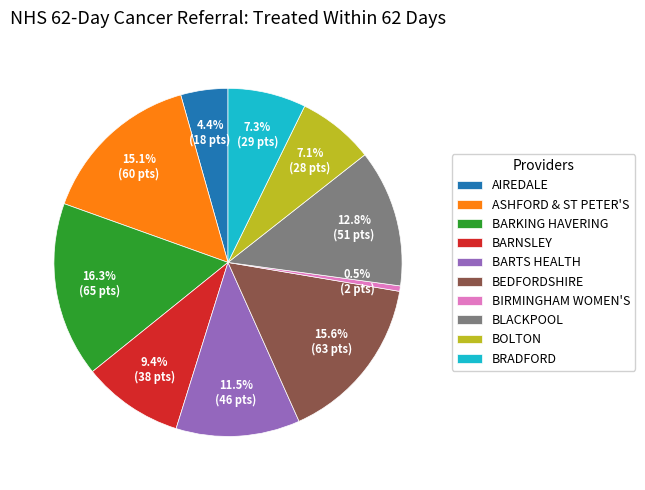

To the nearest percent, what is the combined percentage of BIRMINGHAM WOMEN'S and BRADFORD?

8%